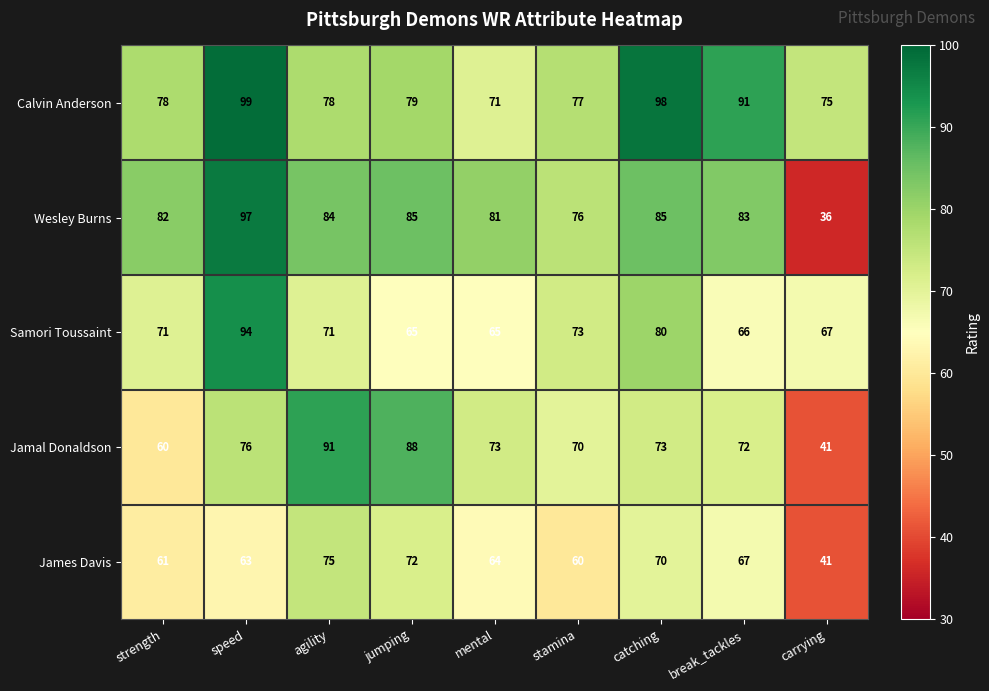

The Calvin Anderson series shows 77 at stamina. True or false?

True